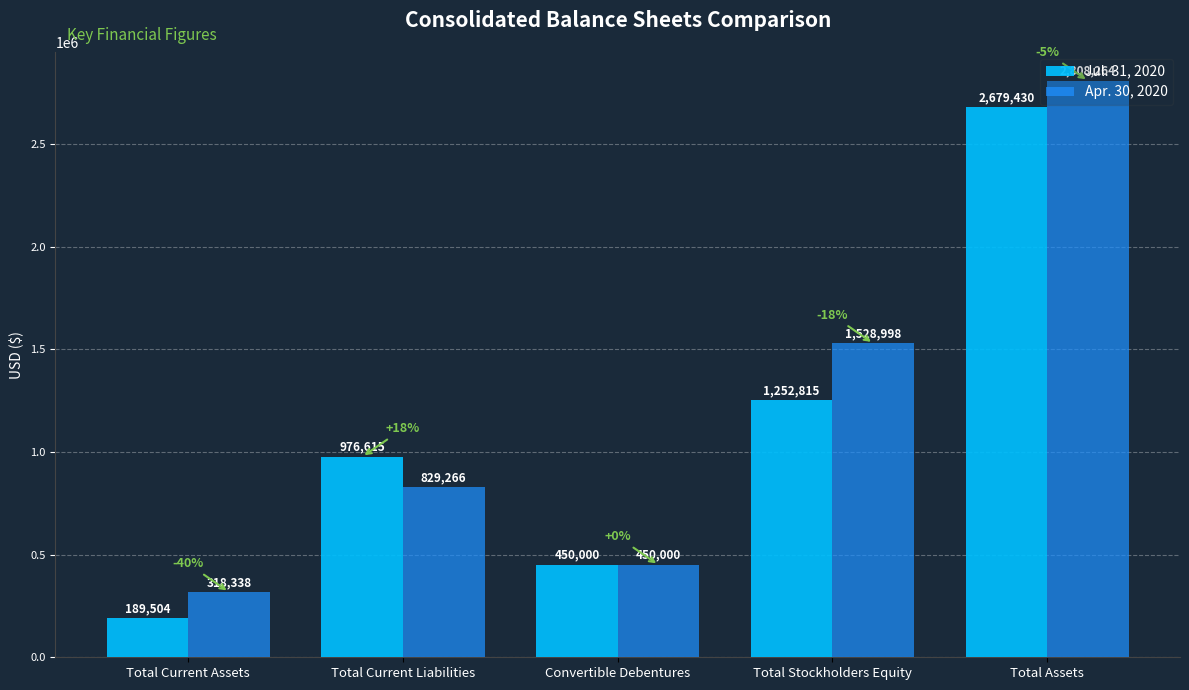

How many bars are there in total?

10